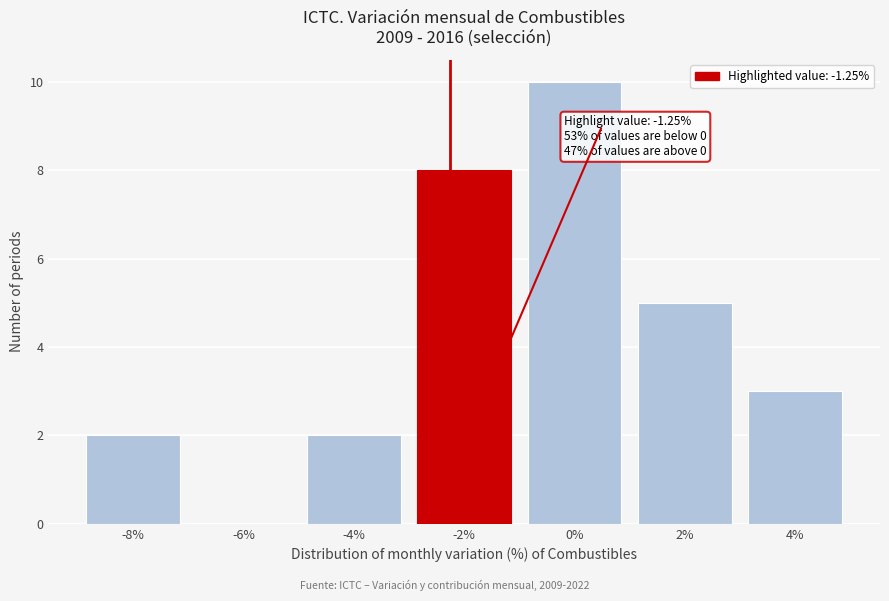

Reading left to right, list all the values displayed in this chart.

-8%=2	-6%=0	-4%=2	-2%=8	0%=10	2%=5	4%=3